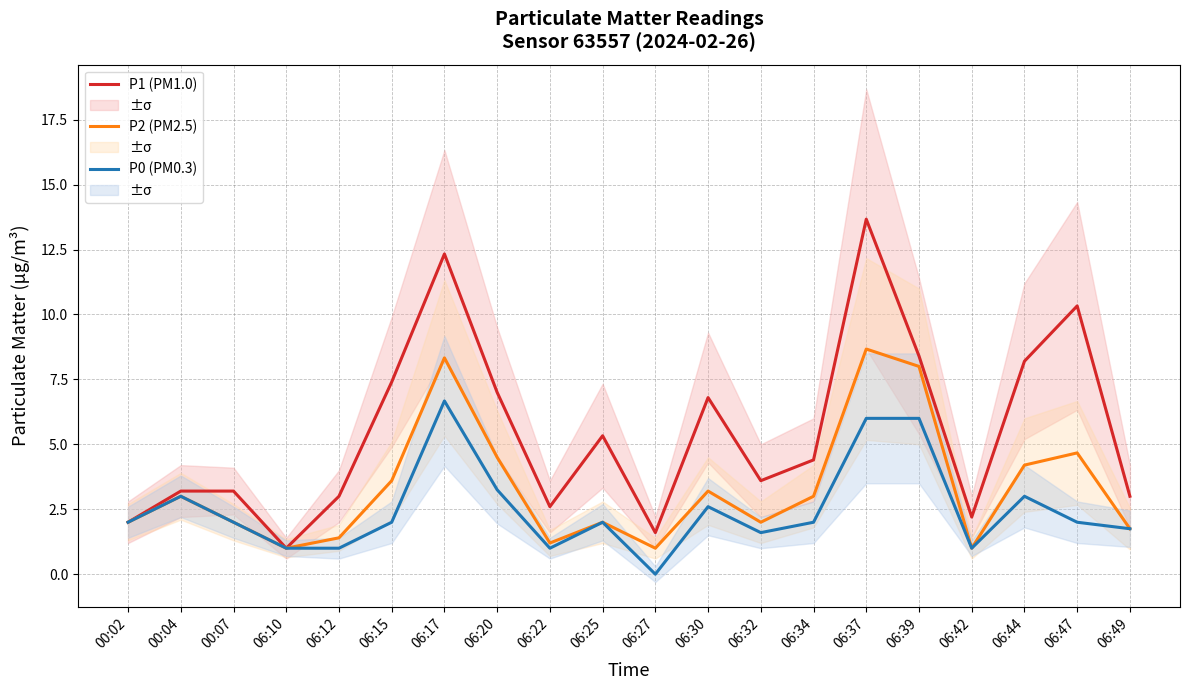

What is the average value of the P2 (PM2.5) series?

3.3